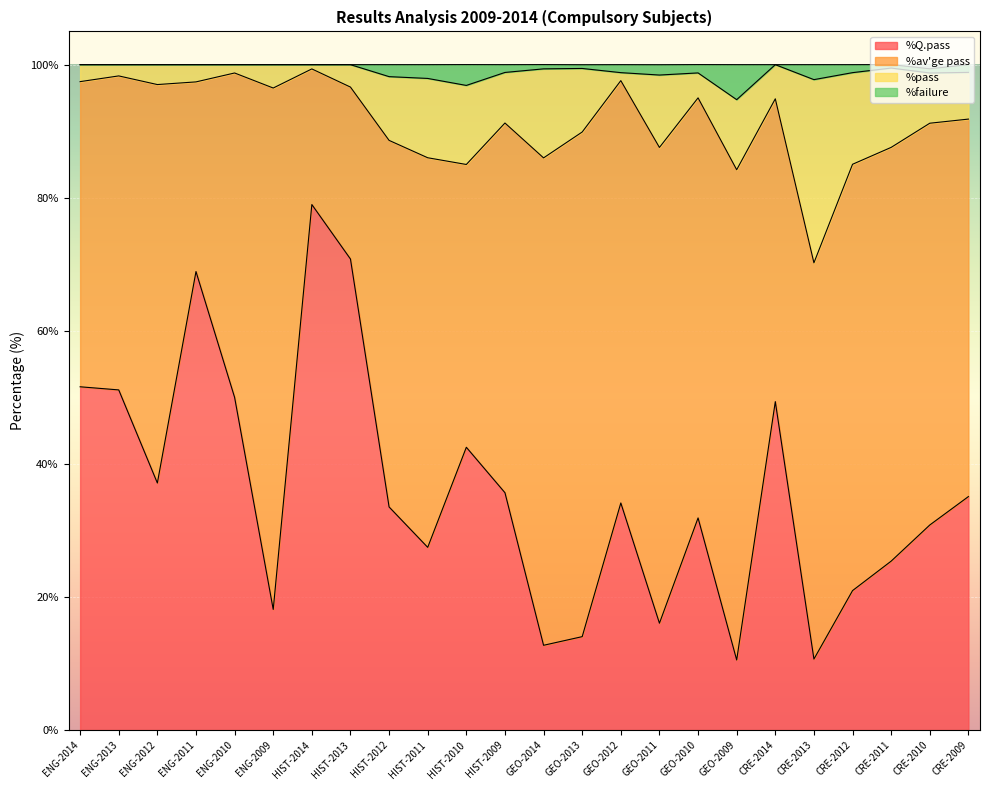

How many lines are shown in the chart?

4